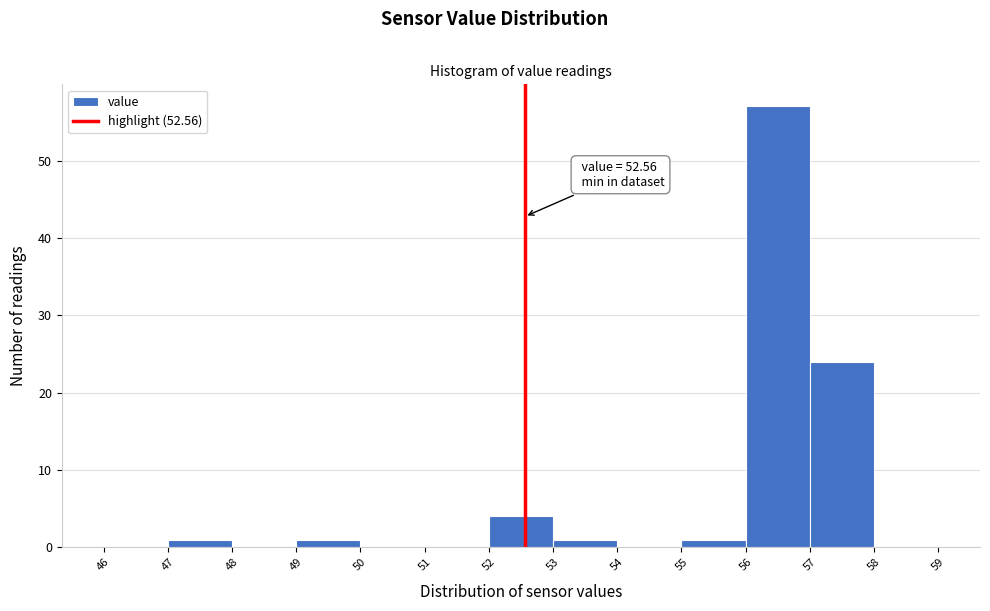

Over which range of the x-axis is the bar tallest?

56 to 57